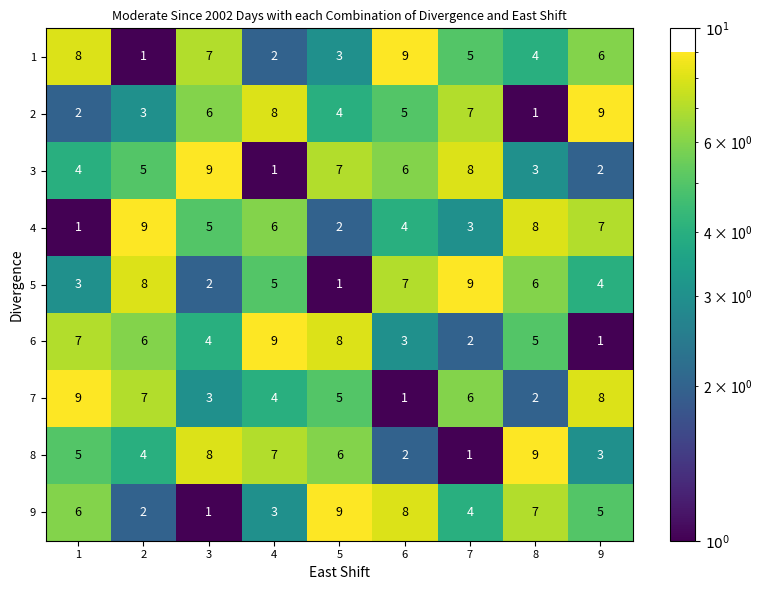

List the labels in order of 7 value, smallest first.

6, 8, 3, 4, 5, 7, 2, 9, 1